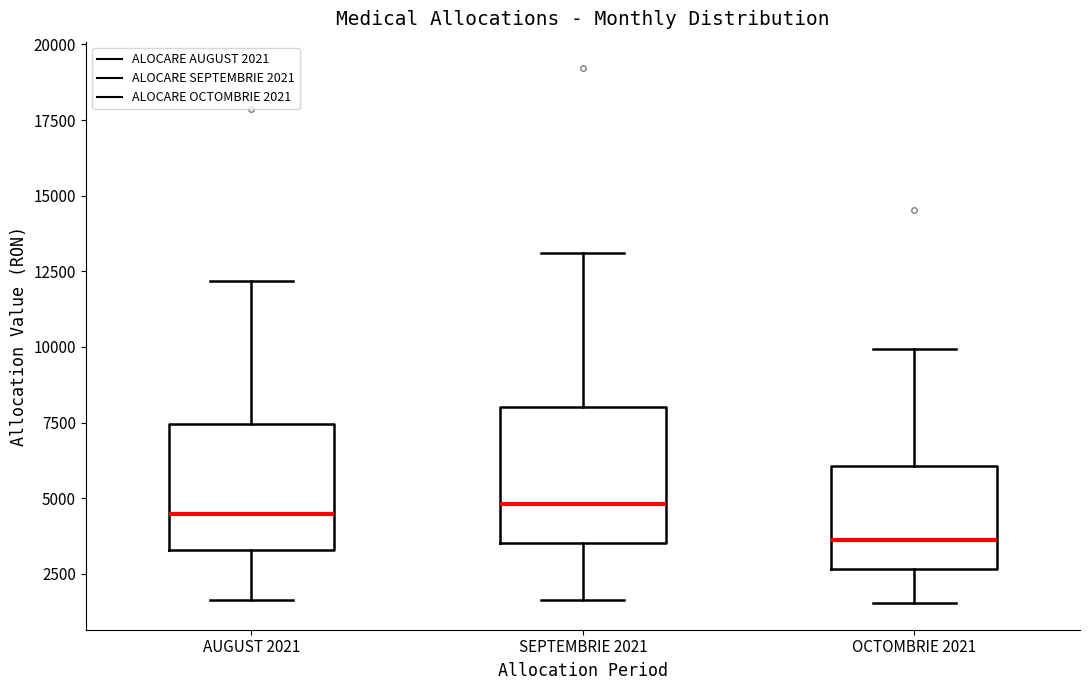

Which box has the lowest median line?

OCTOMBRIE 2021